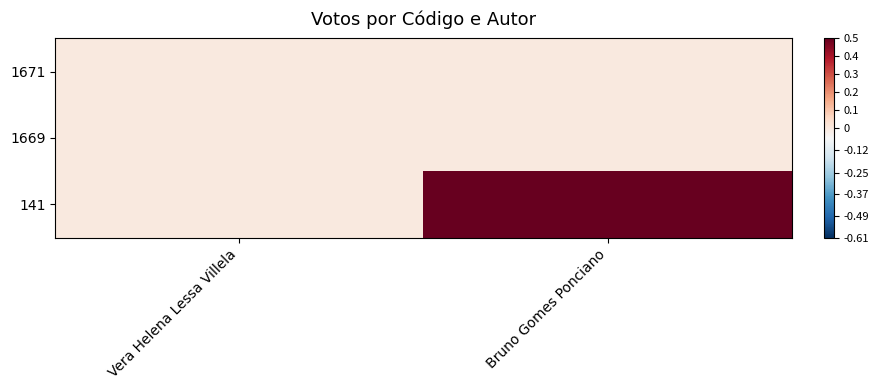

Which series has the widest spread of values?

141